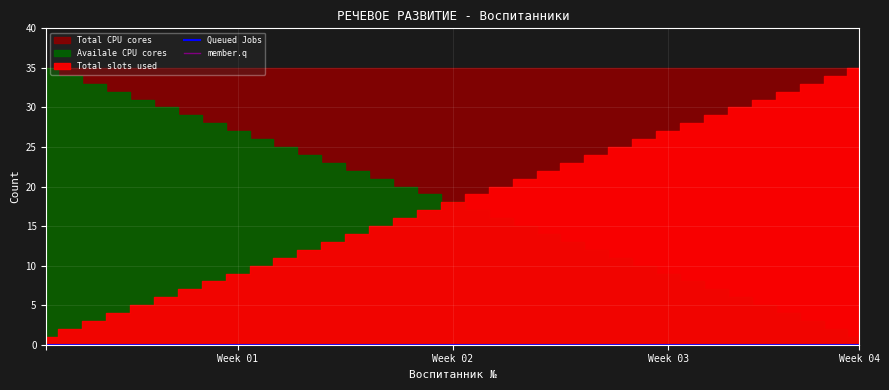

How many distinct data groups are displayed?

5